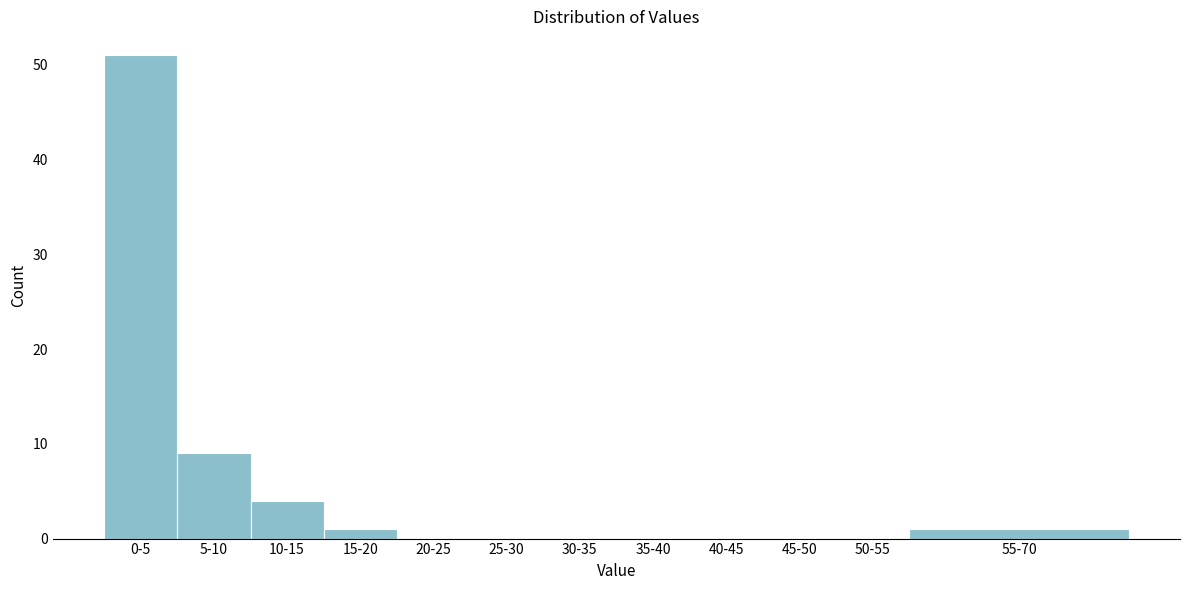

Reading left to right, what are all the values shown in this chart?

0-5=51	5-10=9	10-15=4	15-20=1	20-25=0	25-30=0	30-35=0	35-40=0	40-45=0	45-50=0	50-55=0	55-70=1